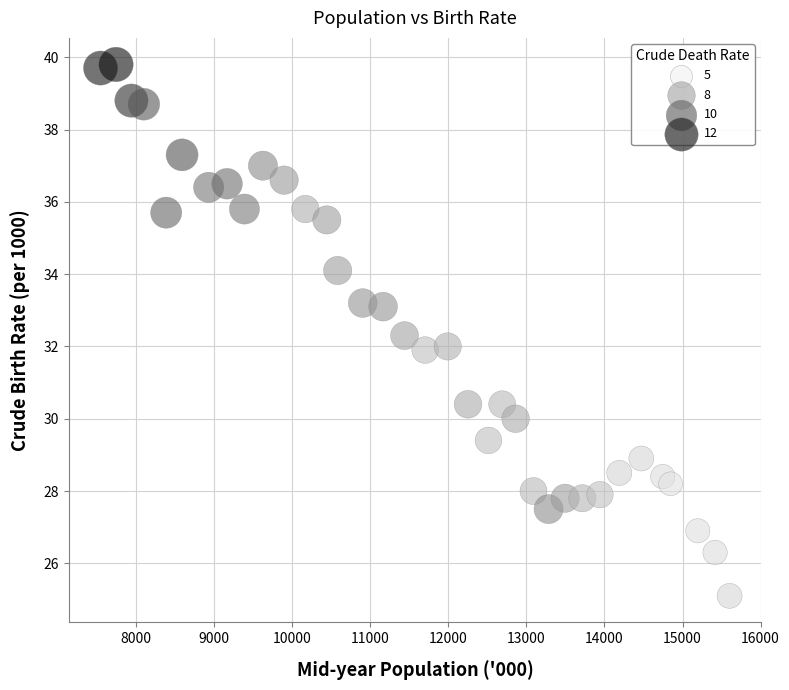

What is the range of X values (max minus min)?

8059.0